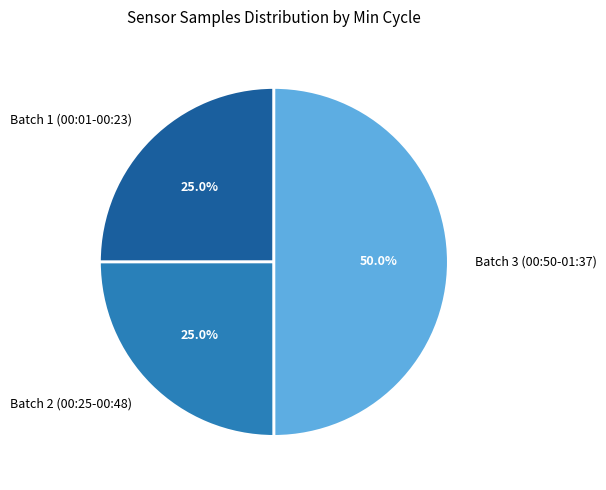

What percentage do Batch 2 (00:25-00:48) and Batch 1 (00:01-00:23) together represent?

50.0%